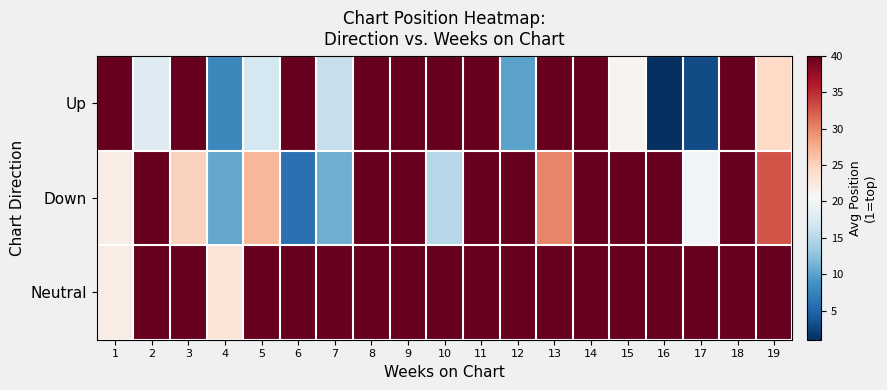

At how many categories does at least one series exceed 10?

19